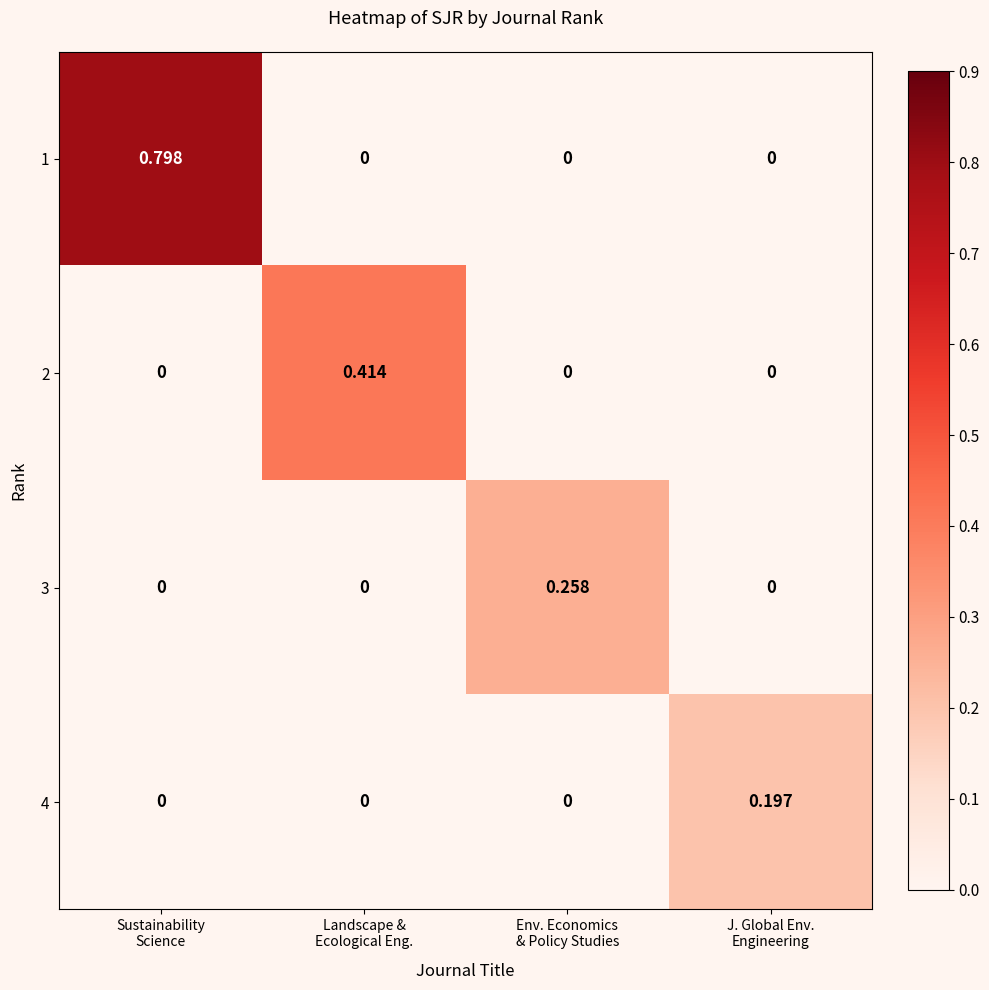

Rank the series by their maximum value, from lowest to highest.

4, 3, 2, 1